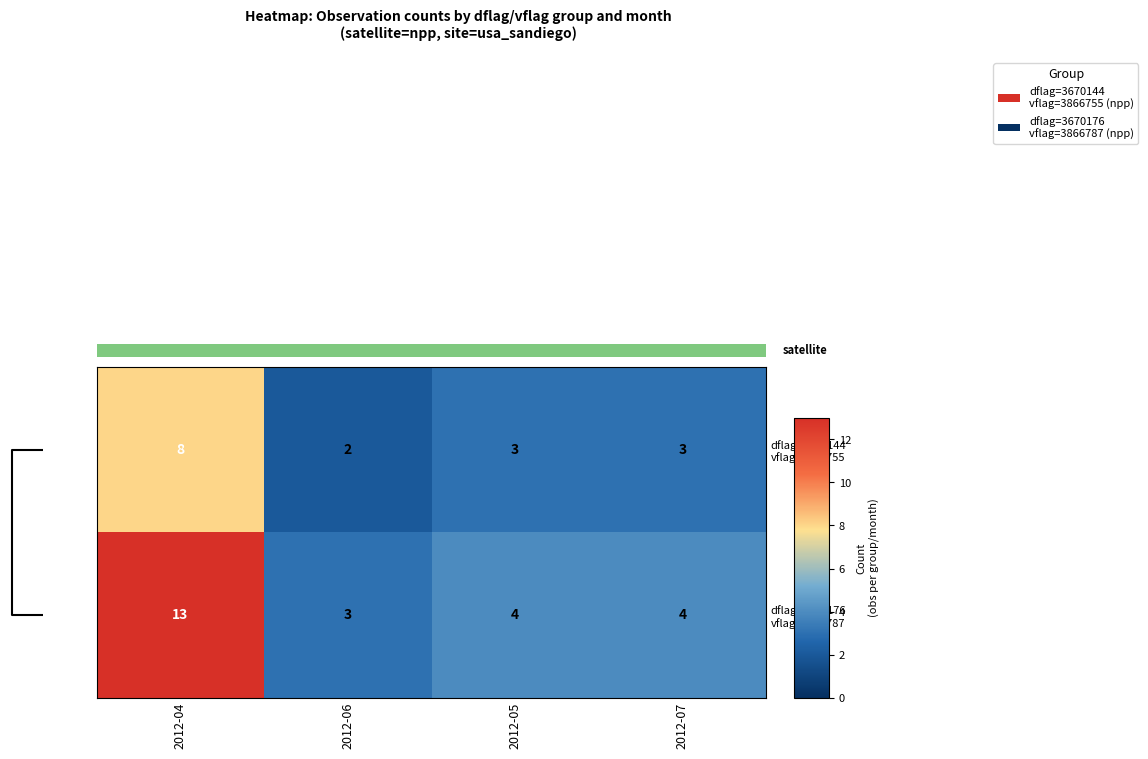

What is the spread (max minus min) of values at 2012-07?

1